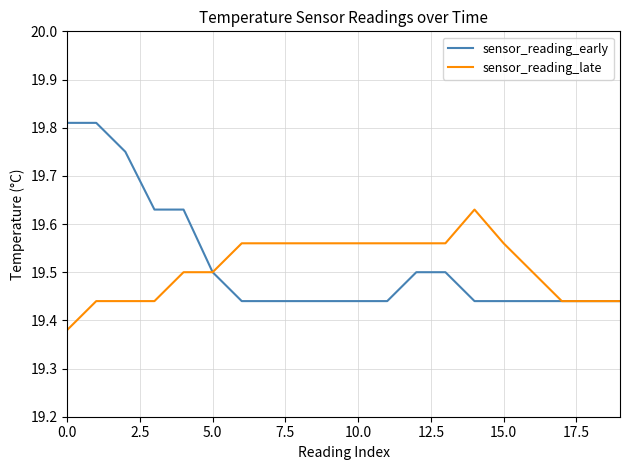

List the series in order of their peak value, highest first.

sensor_reading_early, sensor_reading_late